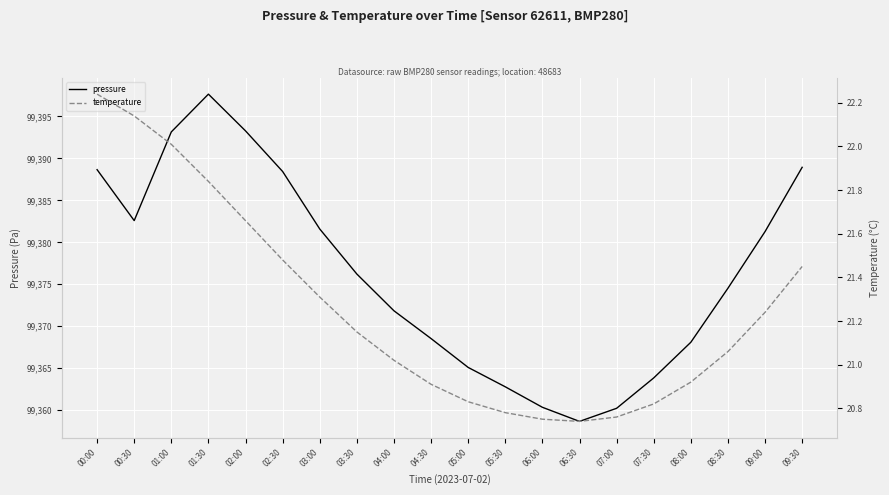

Is the value of temperature at 06:30 greater than the value of pressure at 09:00?

No